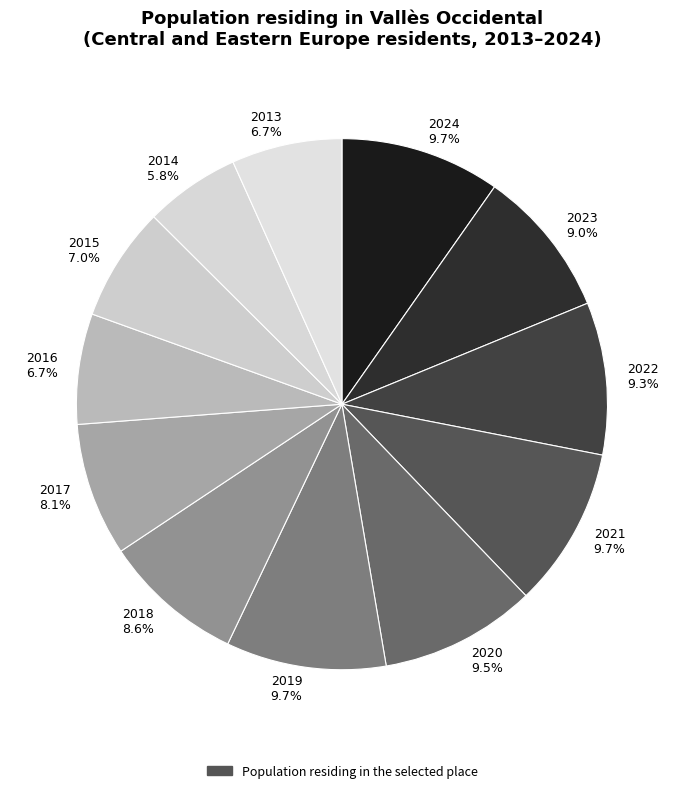

Is 2014 the majority of the pie?

No